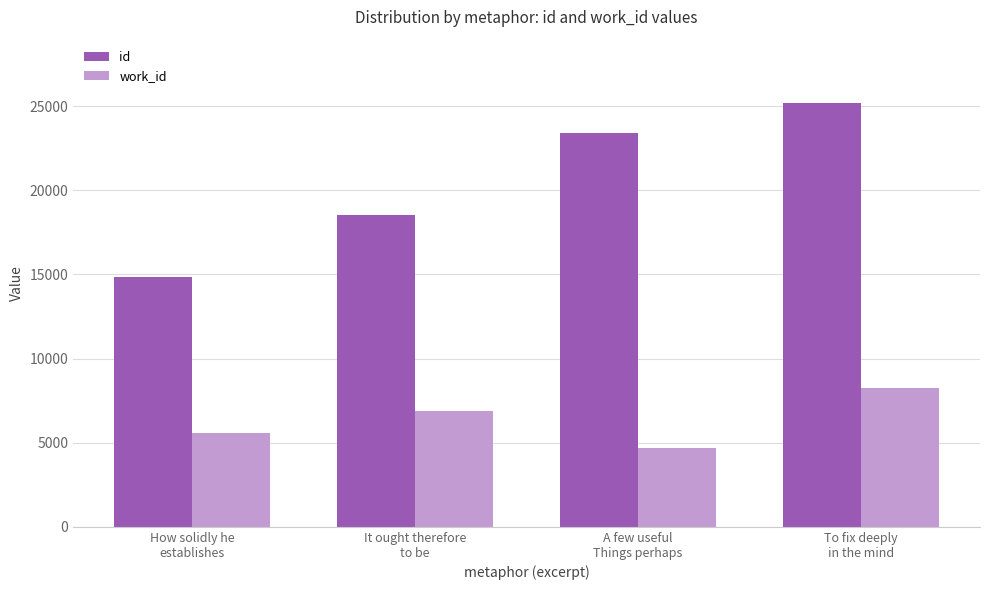

What is the average value of the work_id series?

6352